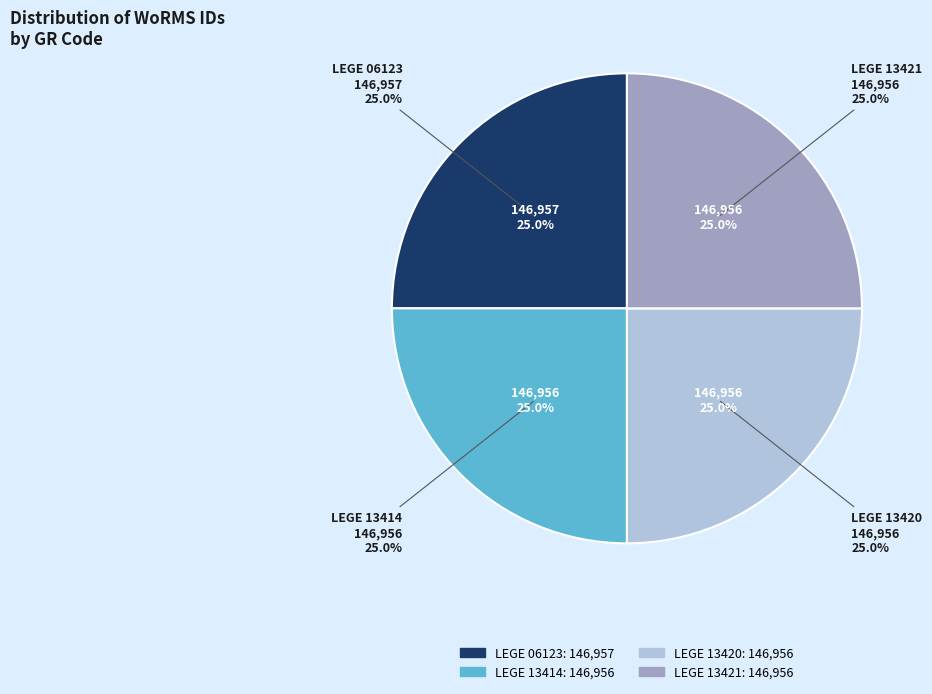

Rank the categories by value from highest to lowest.

LEGE 06123, LEGE 13414, LEGE 13420, LEGE 13421